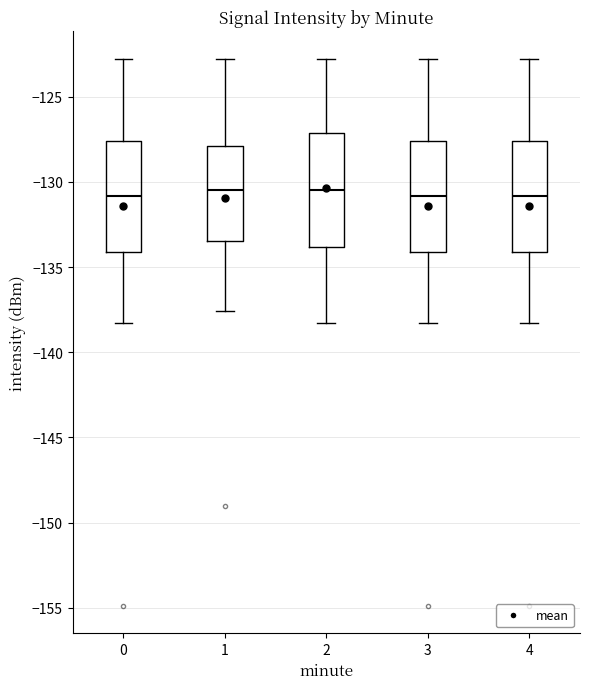

Reading left to right, read every box against the y-axis: the position of its median line, the range the box covers, and the ends of its whiskers. The values are not printed on the chart, so give them approximately, as read against the axis.

0: median -131.0, box -134.0 to -127.5, whiskers -138.5 to -123.0
1: median -130.5, box -133.5 to -128.0, whiskers -137.5 to -123.0
2: median -130.5, box -134.0 to -127.0, whiskers -138.5 to -123.0
3: median -131.0, box -134.0 to -127.5, whiskers -138.5 to -123.0
4: median -131.0, box -134.0 to -127.5, whiskers -138.5 to -123.0